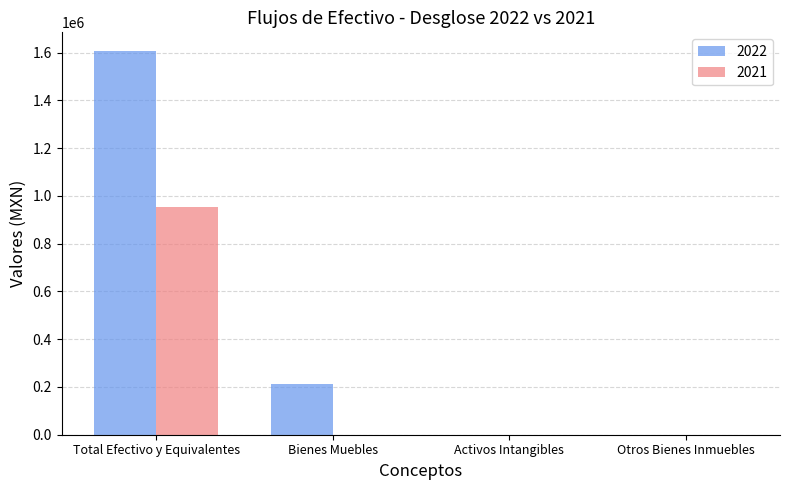

Which label corresponds to the largest value in the chart?

Total Efectivo y Equivalentes